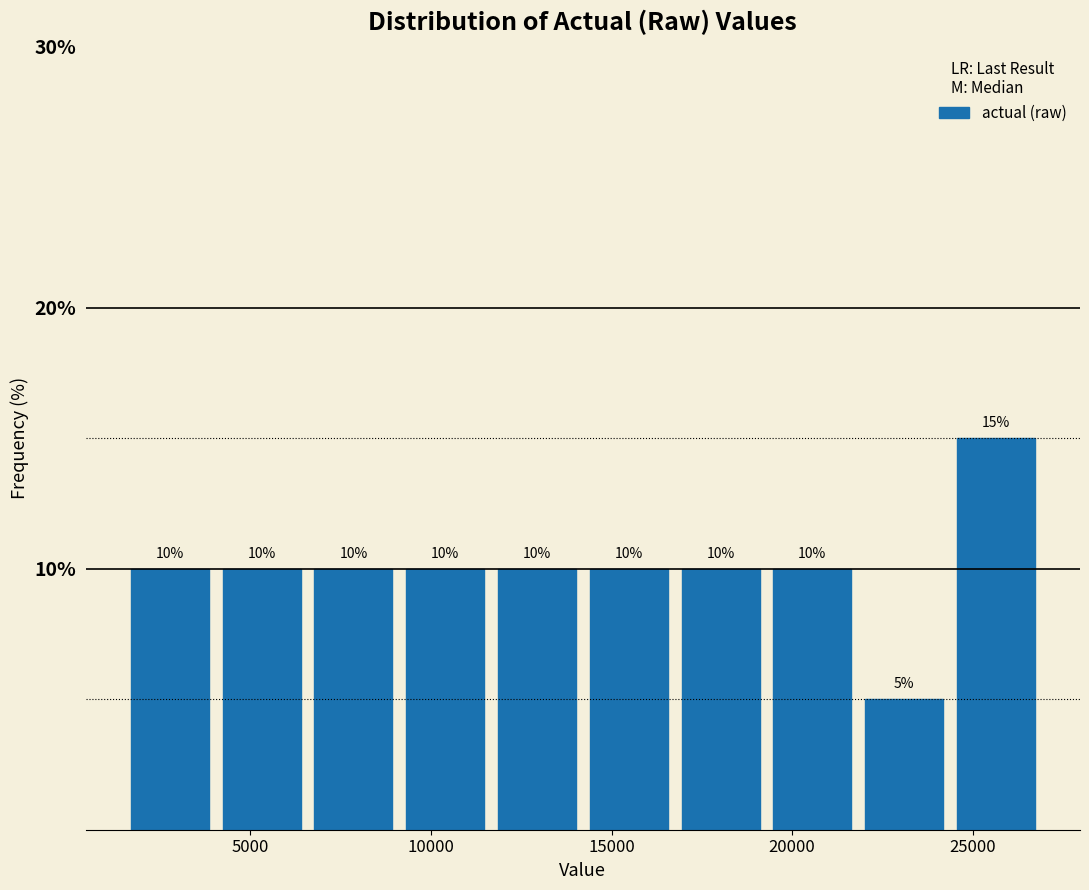

Reading left to right, transcribe this chart: for each bar, give the range it covers on the x-axis and its height. The bar edges are not printed on the chart, so give them approximately, as read against the axis.

1500 to 4000: 10
4000 to 6500: 10
6500 to 9000: 10
9000 to 11500: 10
11500 to 14000: 10
14000 to 16500: 10
16500 to 19500: 10
19500 to 22000: 10
22000 to 24500: 5
24500 to 27000: 15